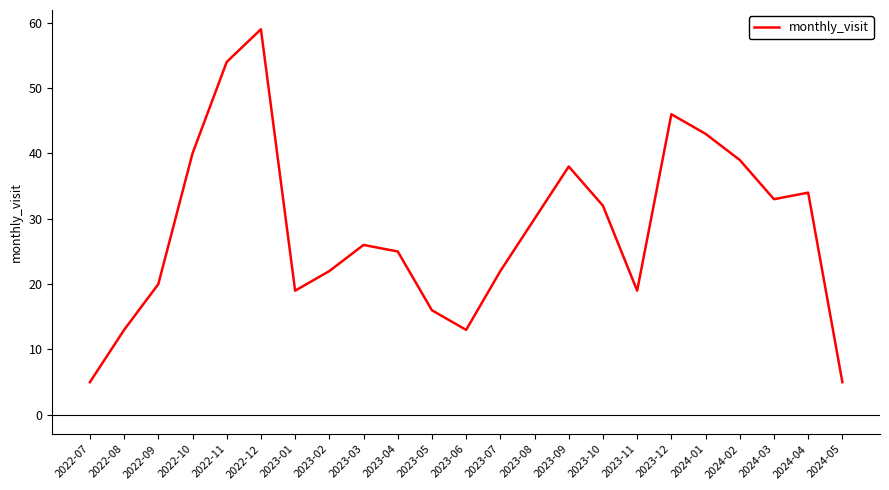

Is it true that the value at 2022-08 is 3?

False